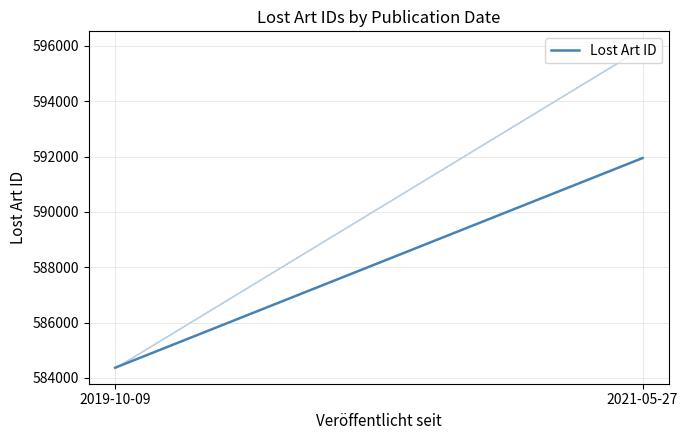

Does the chart display data point markers on the line(s)?

No